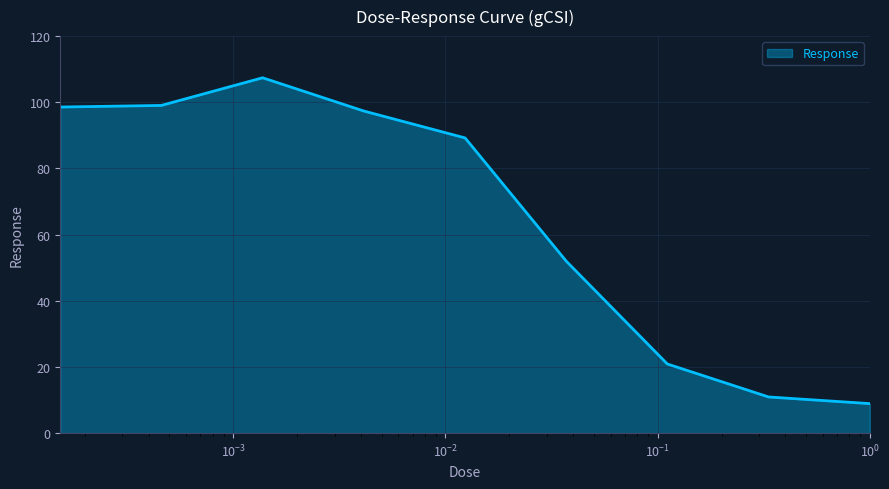

How many interior local peaks (higher than both neighbors) does the data have?

1